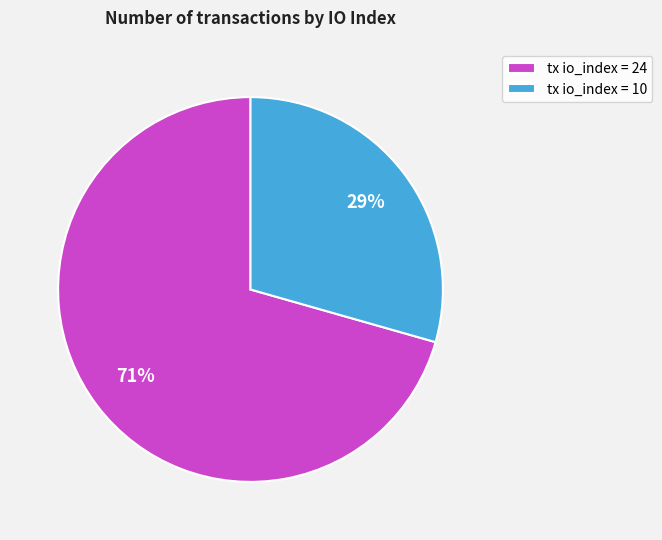

Between tx io_index = 24 and tx io_index = 10, which is larger?

tx io_index = 24